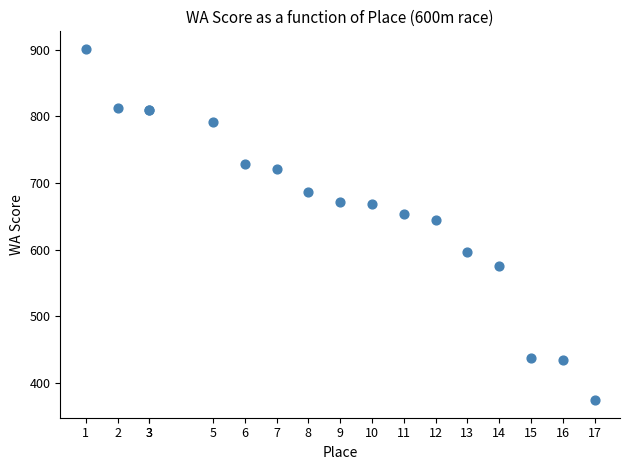

What Y value in the scatter plot is closest to 637?

645